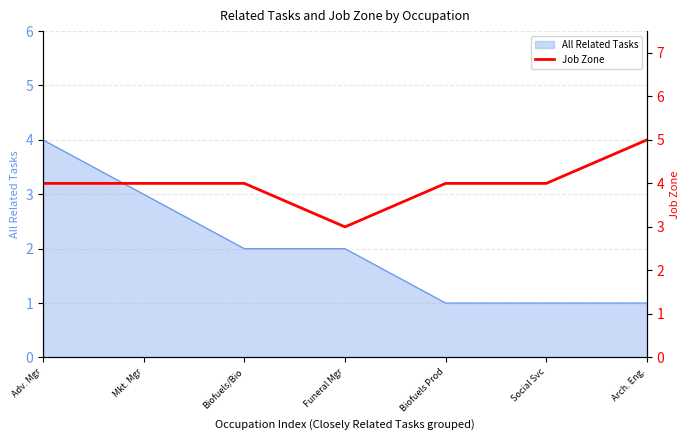

True or false: All Related Tasks has a value of 1 at Biofuels Prod.

True